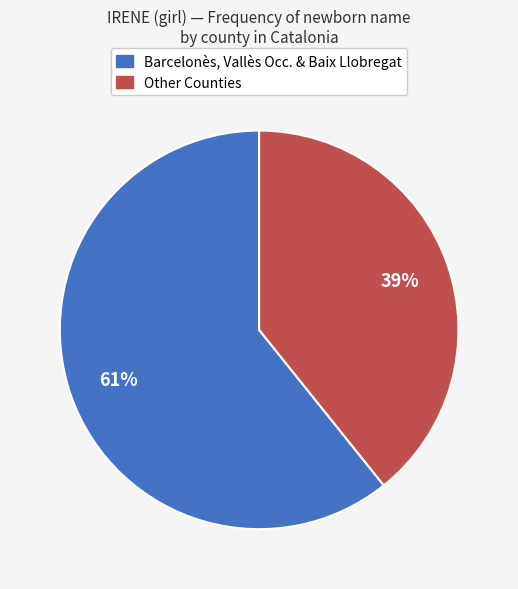

To the nearest percent, what is the average slice percentage?

50%